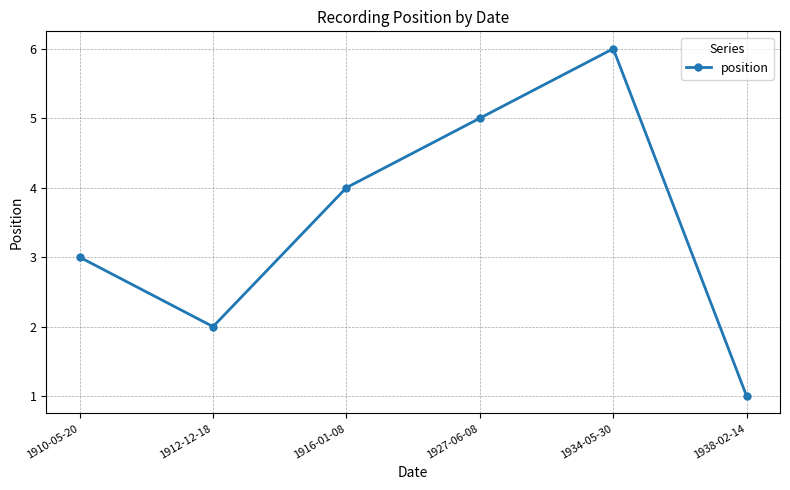

Which category has the lowest value across all series?

1938-02-14